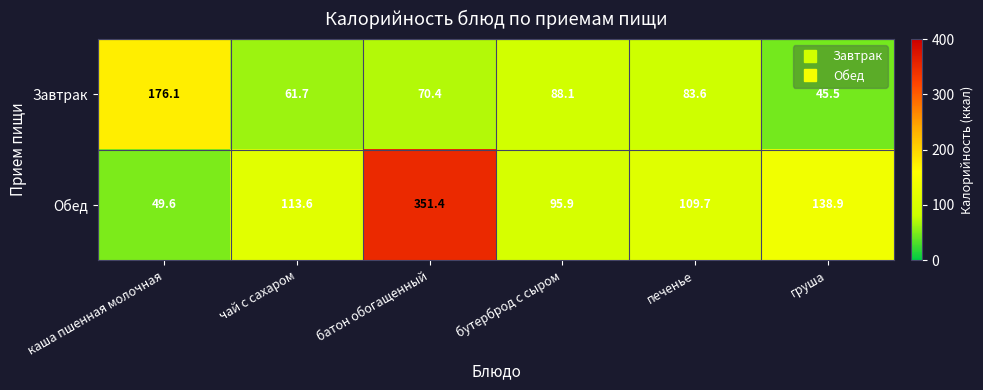

Rank the series at батон обогащенный from lowest to highest value.

Завтрак, Обед